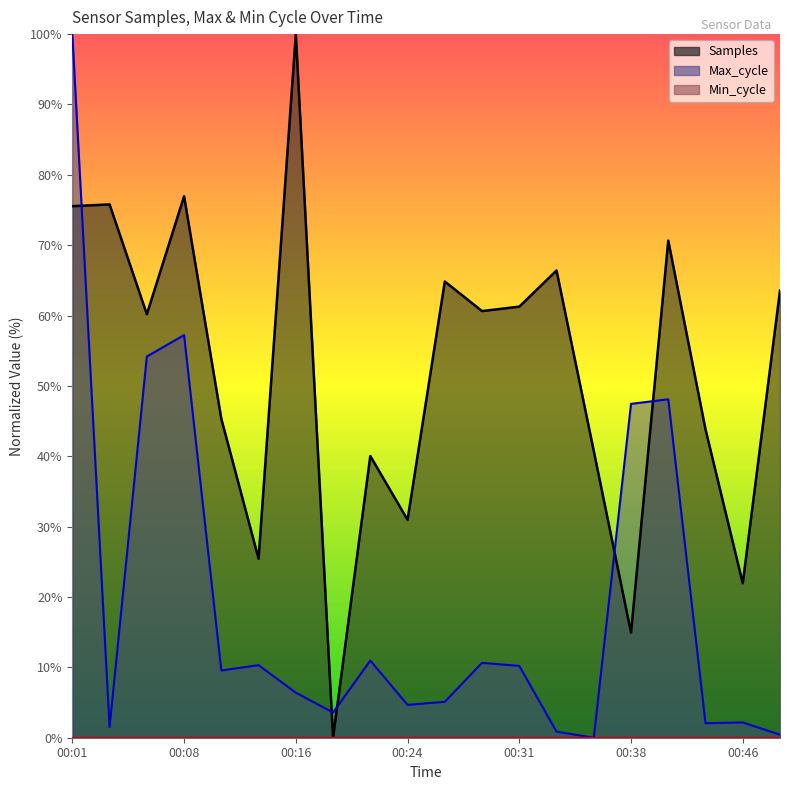

Which series has the largest range (max minus min)?

Samples